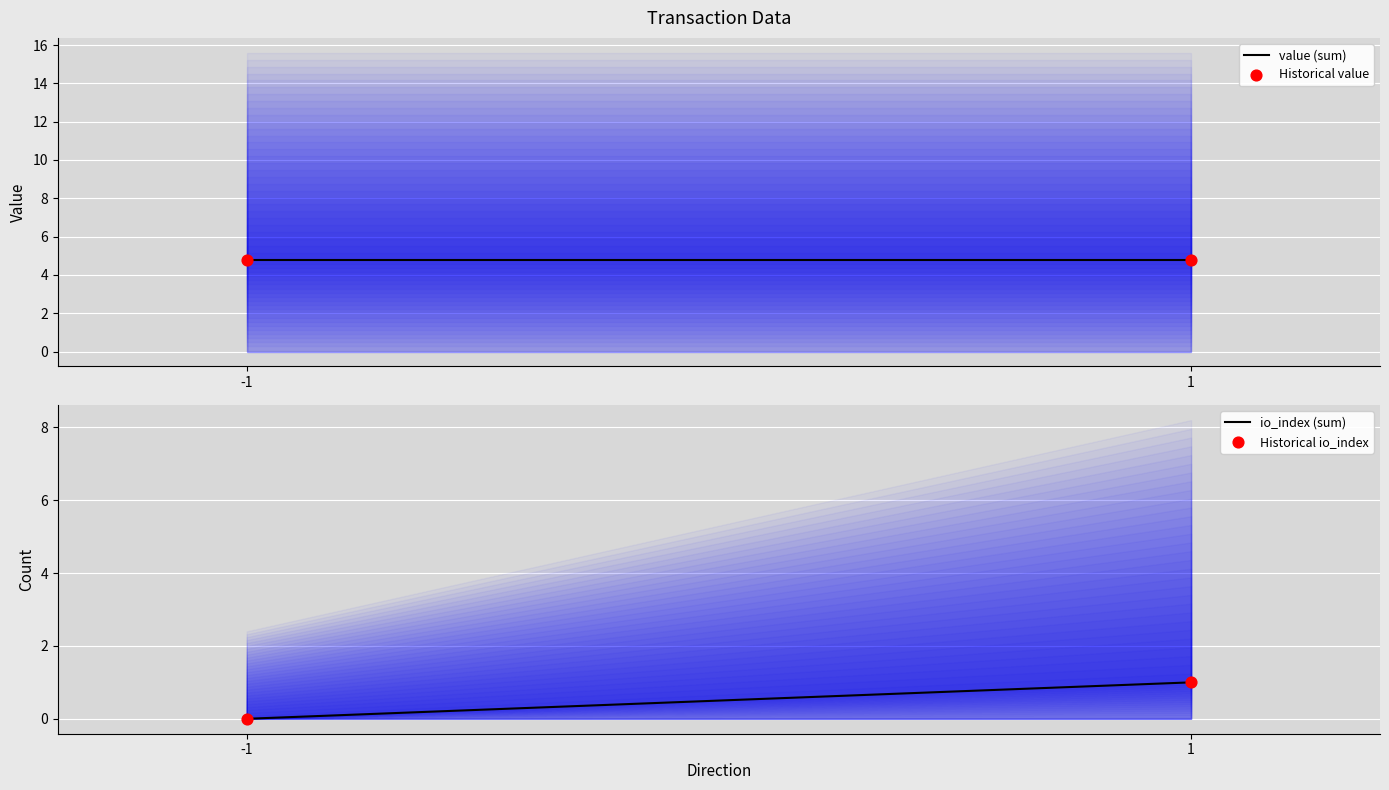

Which series reaches the maximum Y coordinate?

value (sum)